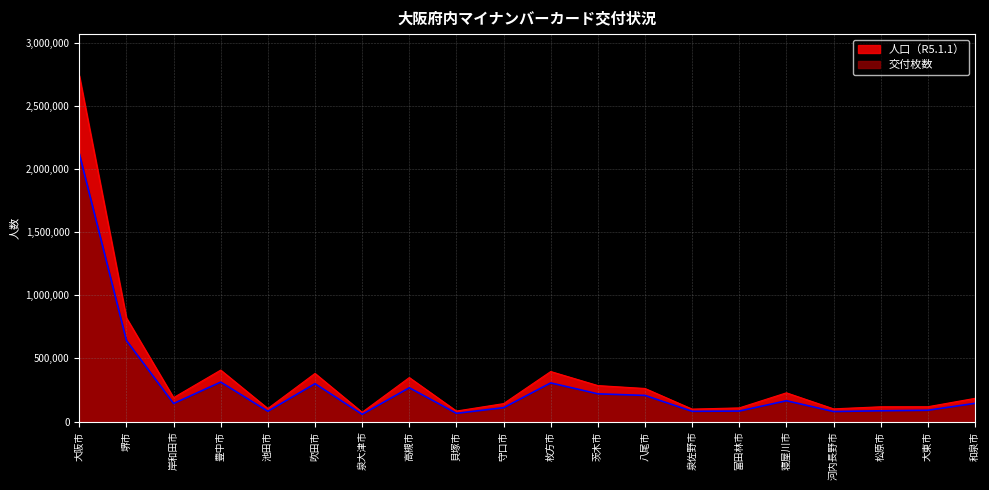

What position from the right is 大阪市?

20